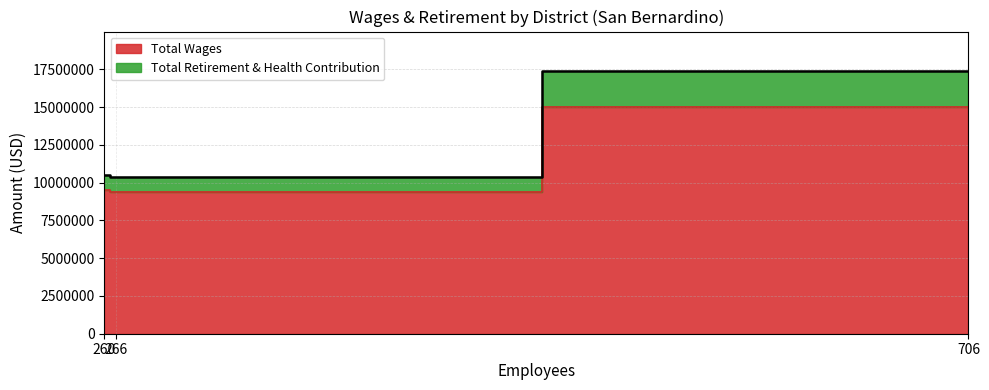

Which series has the largest total across all categories?

Total Wages